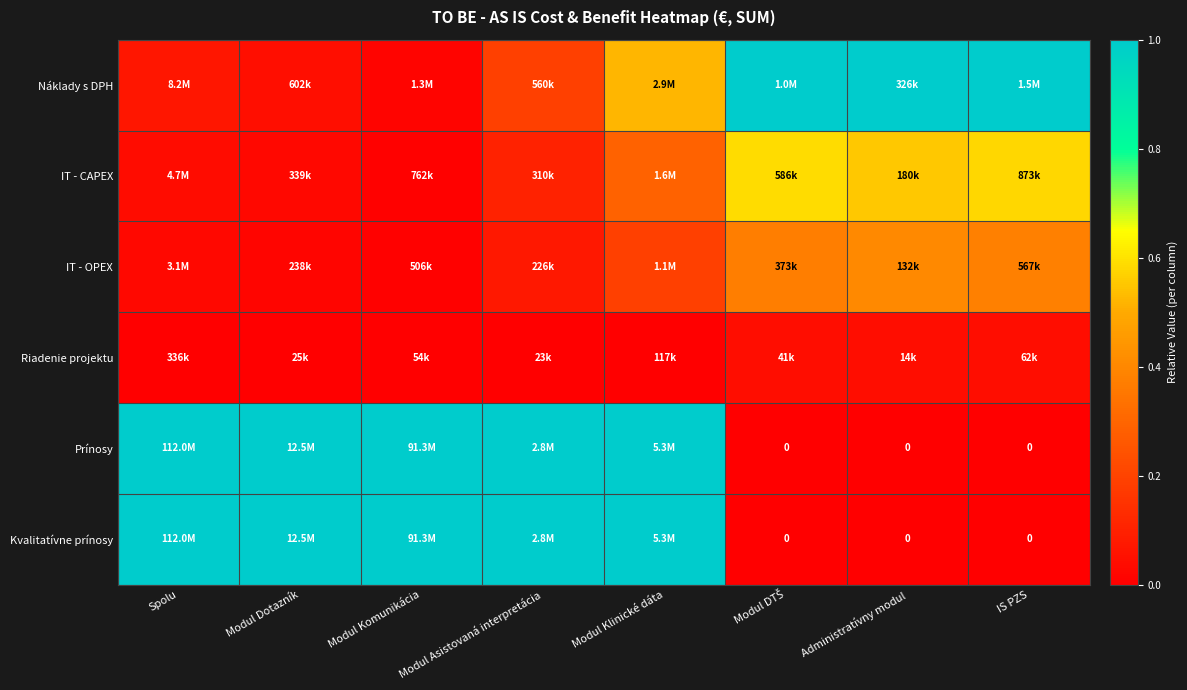

Between IS PZS and Modul Asistovaná interpretácia, which is larger?

IS PZS